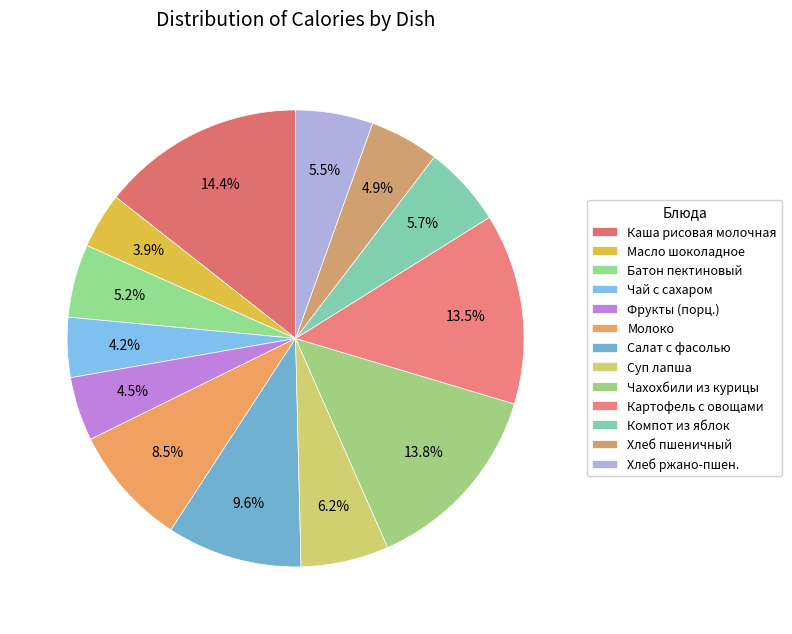

What percentage do Чахохбили из курицы and Молоко together represent?

22.3%